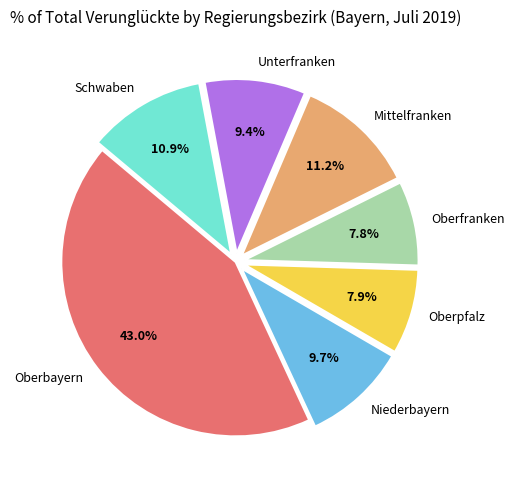

What percentage is NOT represented by Niederbayern?

90.3%